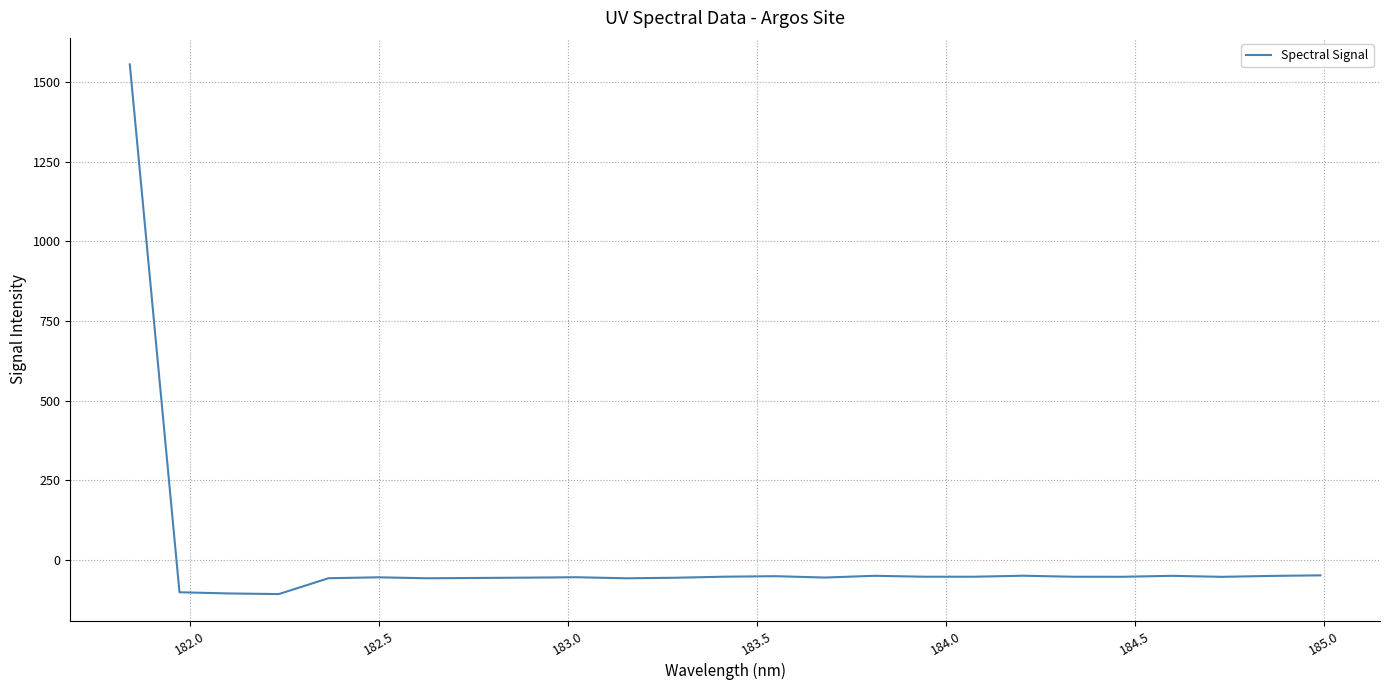

What is the difference between the maximum and minimum values?

1664.1